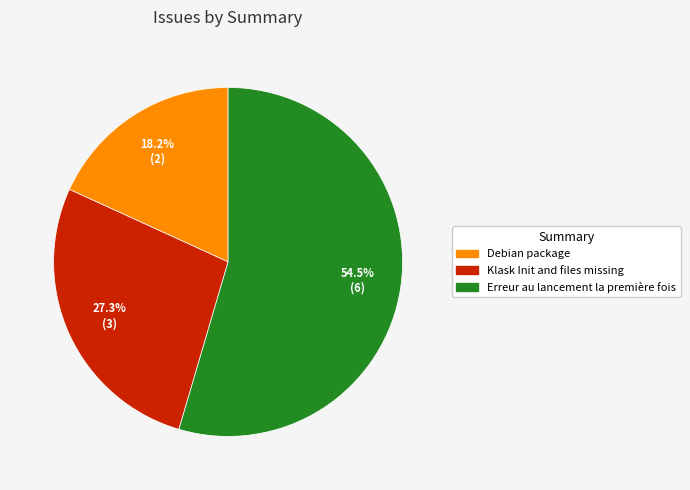

To the nearest percent, what is the difference between the largest and smallest slice percentages?

36%